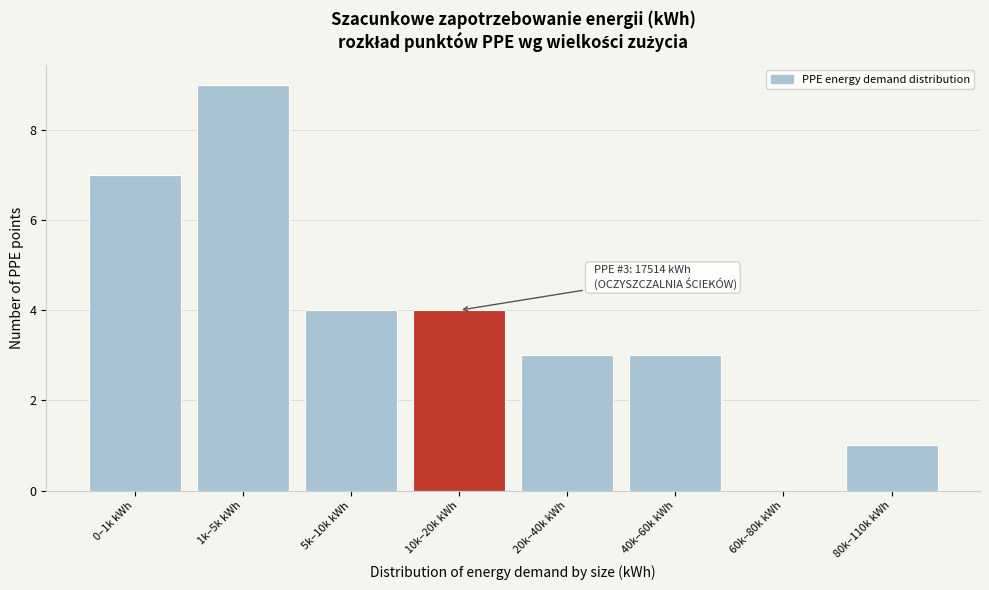

Reading right to left, extract all data points from this chart.

80k–110k kWh=1	60k–80k kWh=0	40k–60k kWh=3	20k–40k kWh=3	10k–20k kWh=4	5k–10k kWh=4	1k–5k kWh=9	0–1k kWh=7